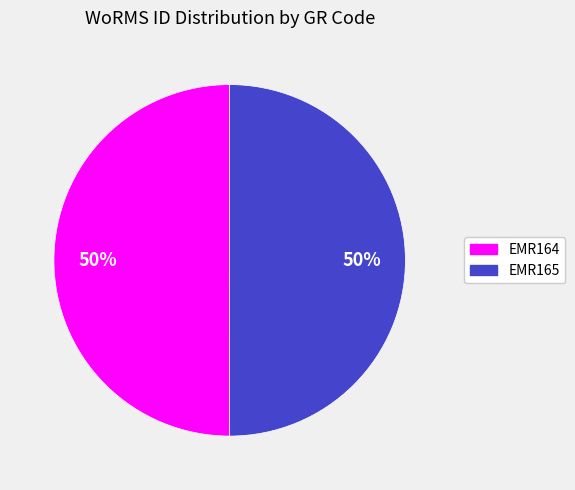

What is the ratio of the value at EMR165 to the value at EMR164?

1.0